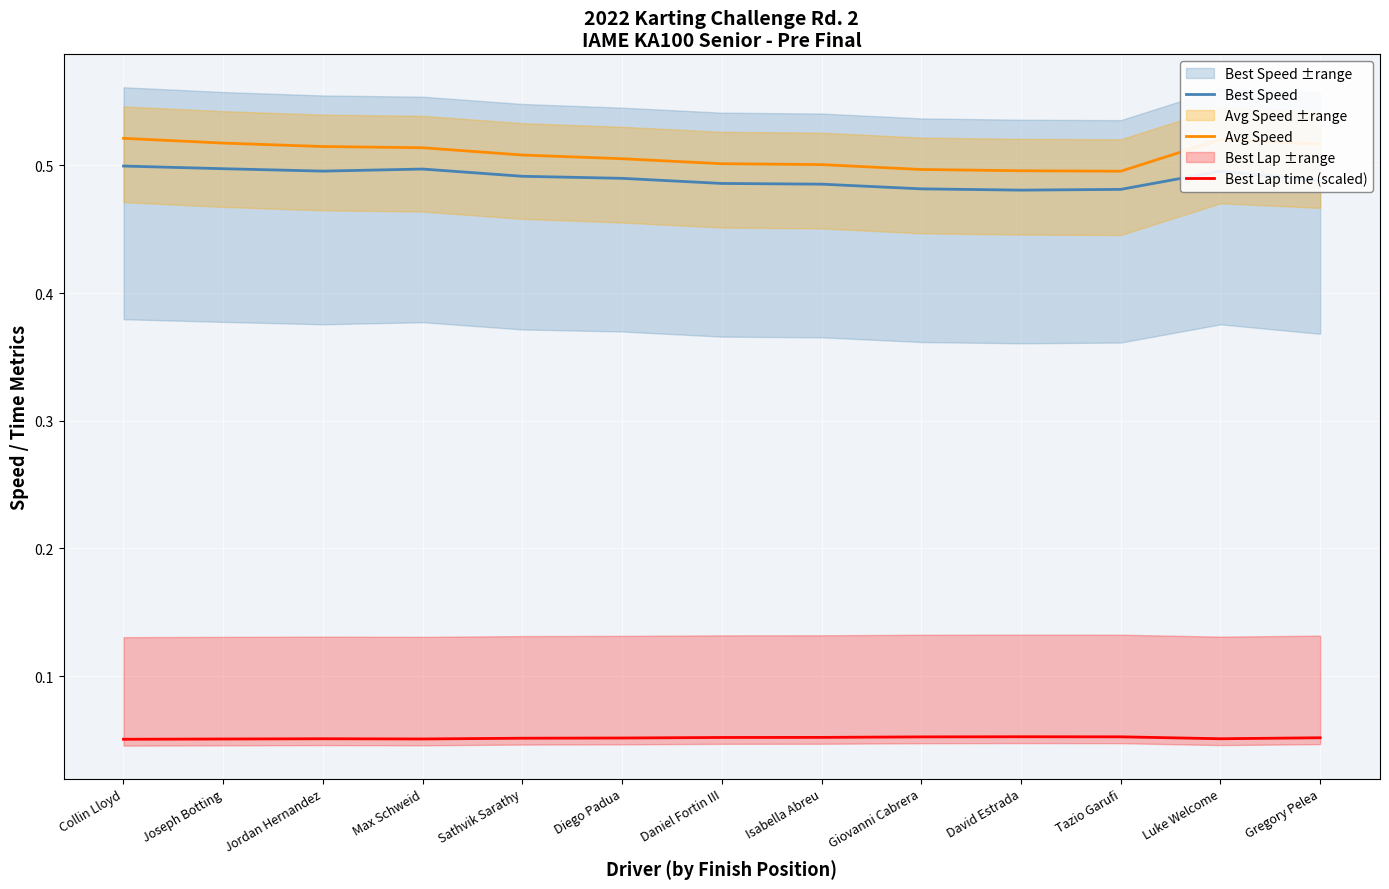

What is the sum of all Avg Speed values?

6.6